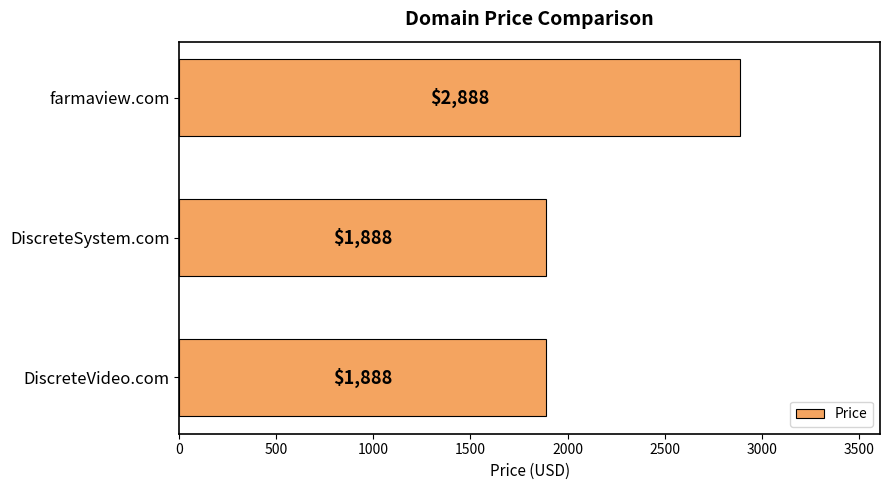

Is it true that the value at farmaview.com is 2888?

True